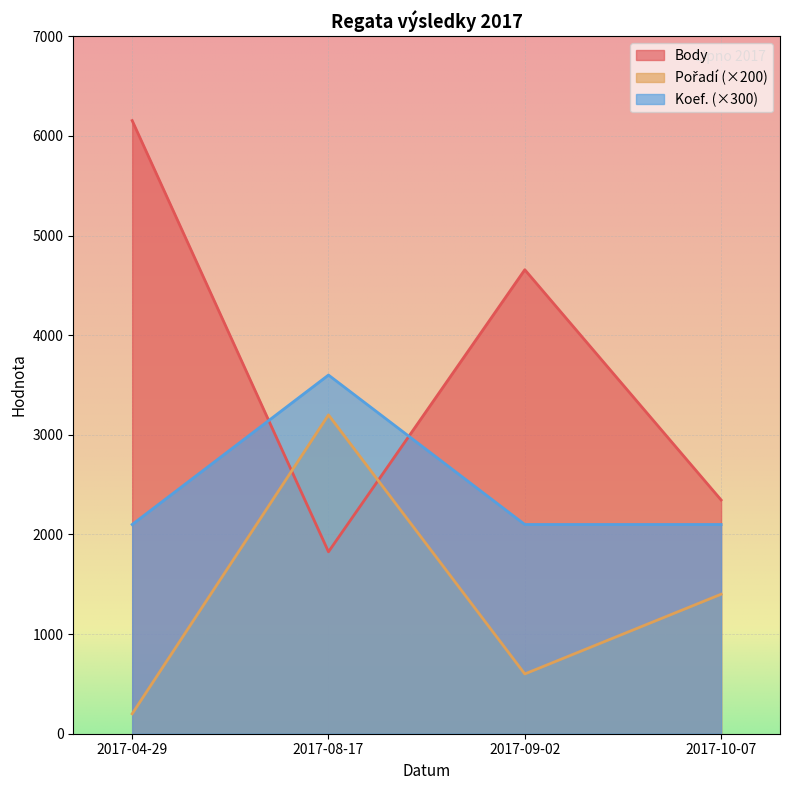

At which category does Koef. reach its first local peak?

2017-08-17